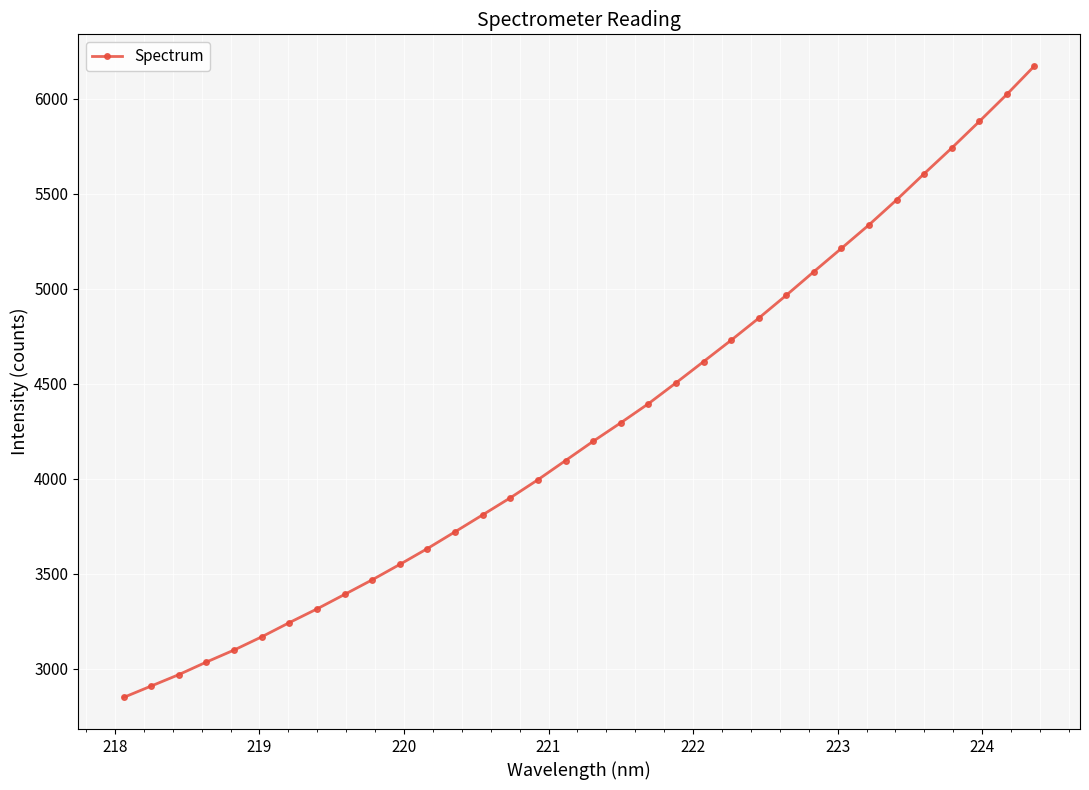

What is the difference between the second highest and second lowest values?

3112.6